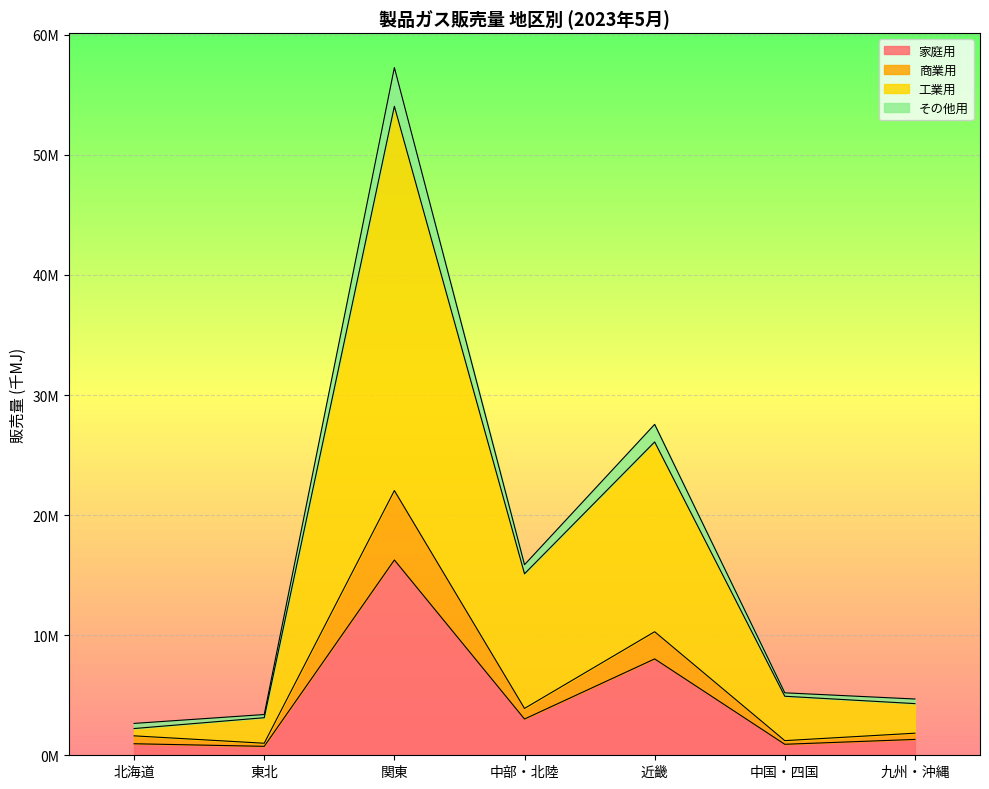

What is the label of the 4th point from the left?

中部・北陸